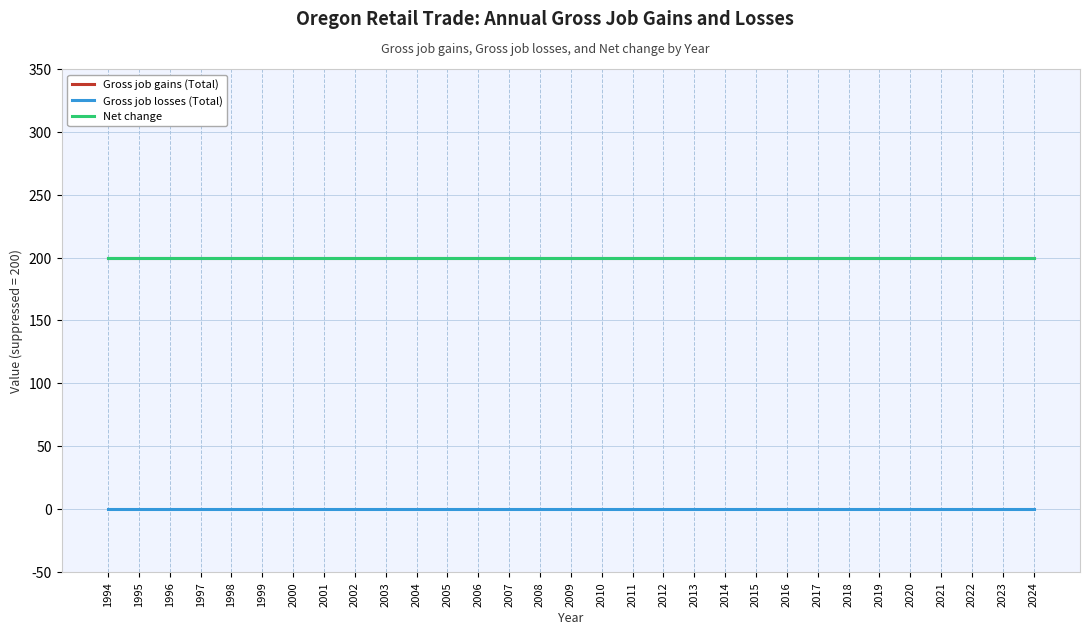

Is this an area chart (filled region under the line)?

No